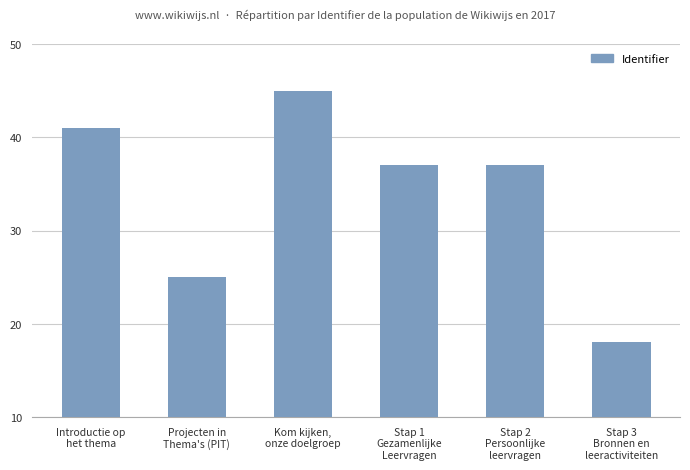

How many data points does each series have?

6